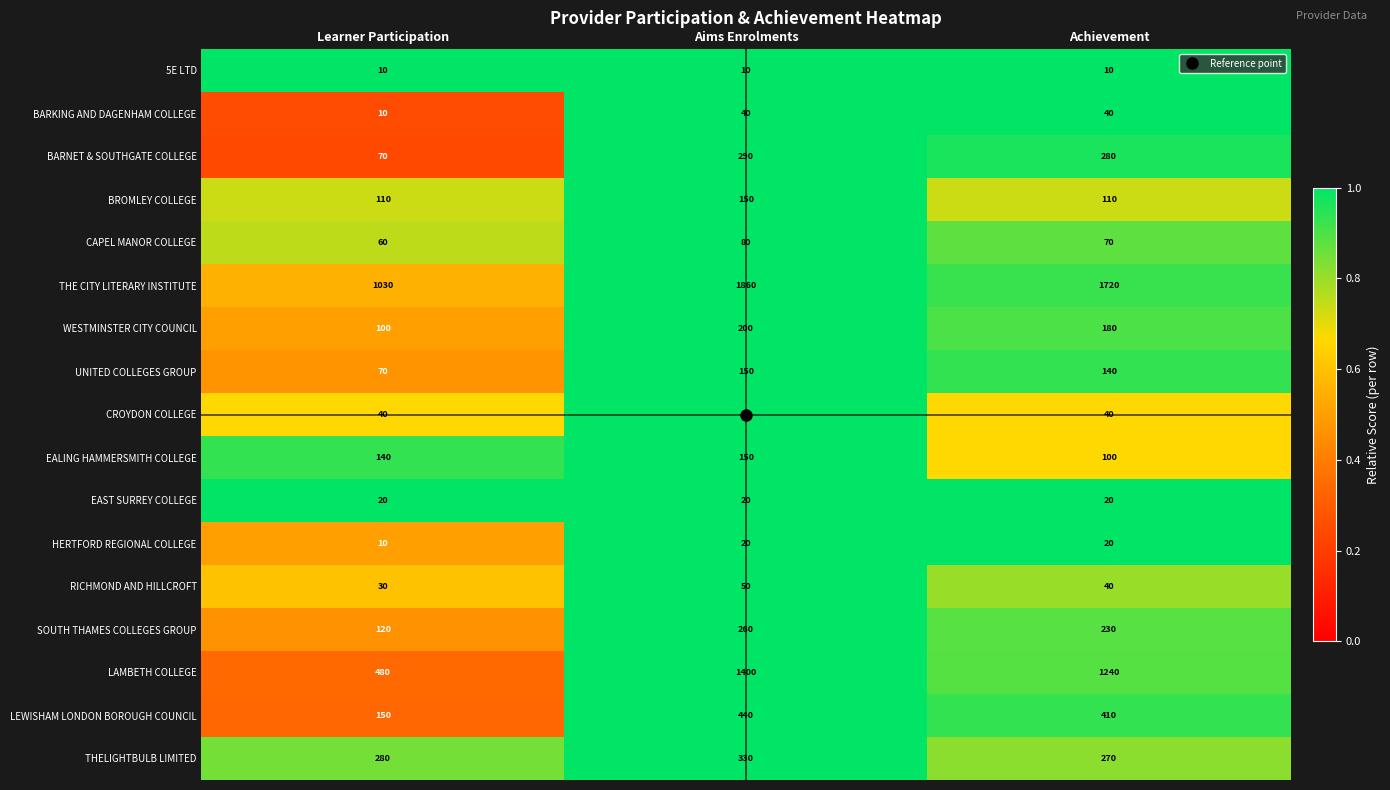

What is the sum of the BARKING AND DAGENHAM COLLEGE values at Learner Participation and Achievement?

50